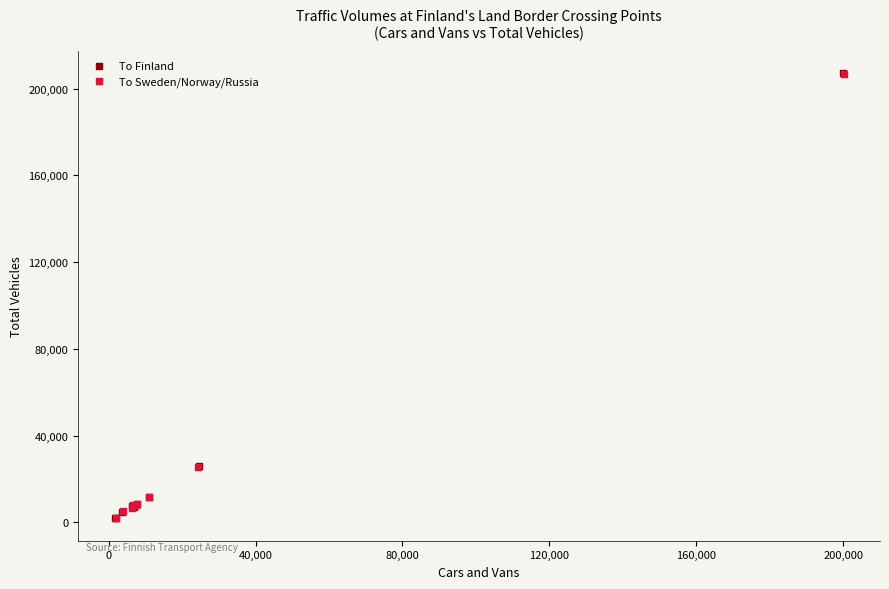

Which series has the widest spread of Y values?

To Finland